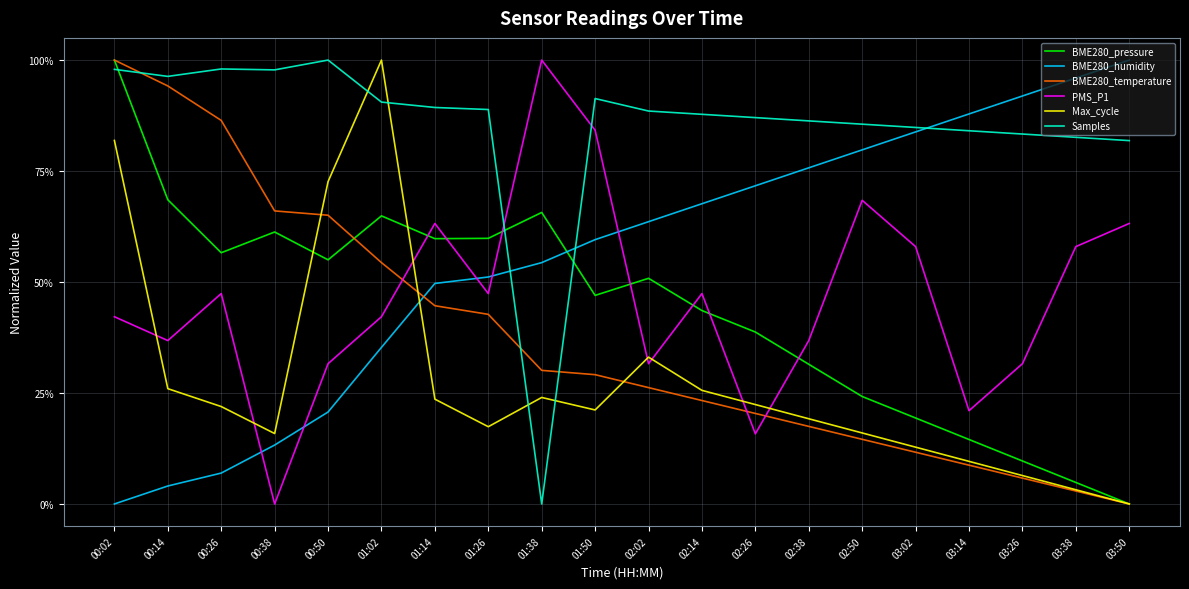

Reading left to right, extract all data points from this chart.

BME280_pressure: 1.0	0.7	0.6	0.6	0.5	0.6	0.6	0.6	0.7	0.5	0.5	0.4	0.4	0.3	0.2	0.2	0.1	0.1	0.0	0.0
BME280_humidity: 0.0	0.0	0.1	0.1	0.2	0.4	0.5	0.5	0.5	0.6	0.6	0.7	0.7	0.8	0.8	0.8	0.9	0.9	1.0	1.0
BME280_temperature: 1.0	0.9	0.9	0.7	0.7	0.5	0.4	0.4	0.3	0.3	0.3	0.2	0.2	0.2	0.1	0.1	0.1	0.1	0.0	0.0
PMS_P1: 0.4	0.4	0.5	0.0	0.3	0.4	0.6	0.5	1.0	0.8	0.3	0.5	0.2	0.4	0.7	0.6	0.2	0.3	0.6	0.6
Max_cycle: 0.8	0.3	0.2	0.2	0.7	1.0	0.2	0.2	0.2	0.2	0.3	0.3	0.2	0.2	0.2	0.1	0.1	0.1	0.0	0.0
Samples: 1.0	1.0	1.0	1.0	1.0	0.9	0.9	0.9	0.0	0.9	0.9	0.9	0.9	0.9	0.9	0.8	0.8	0.8	0.8	0.8